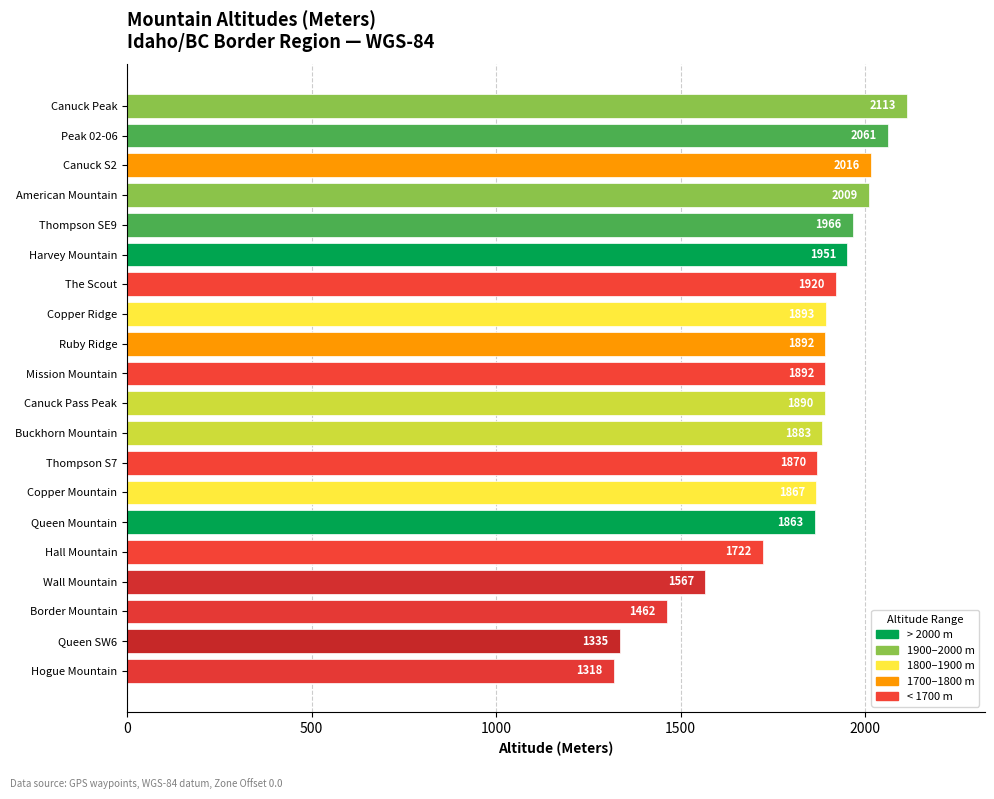

Reading bottom to top, what are all the values shown in this chart?

1318	1335	1462	1567	1722	1863	1867	1870	1883	1890	1892	1892	1893	1920	1951	1966	2009	2016	2061	2113